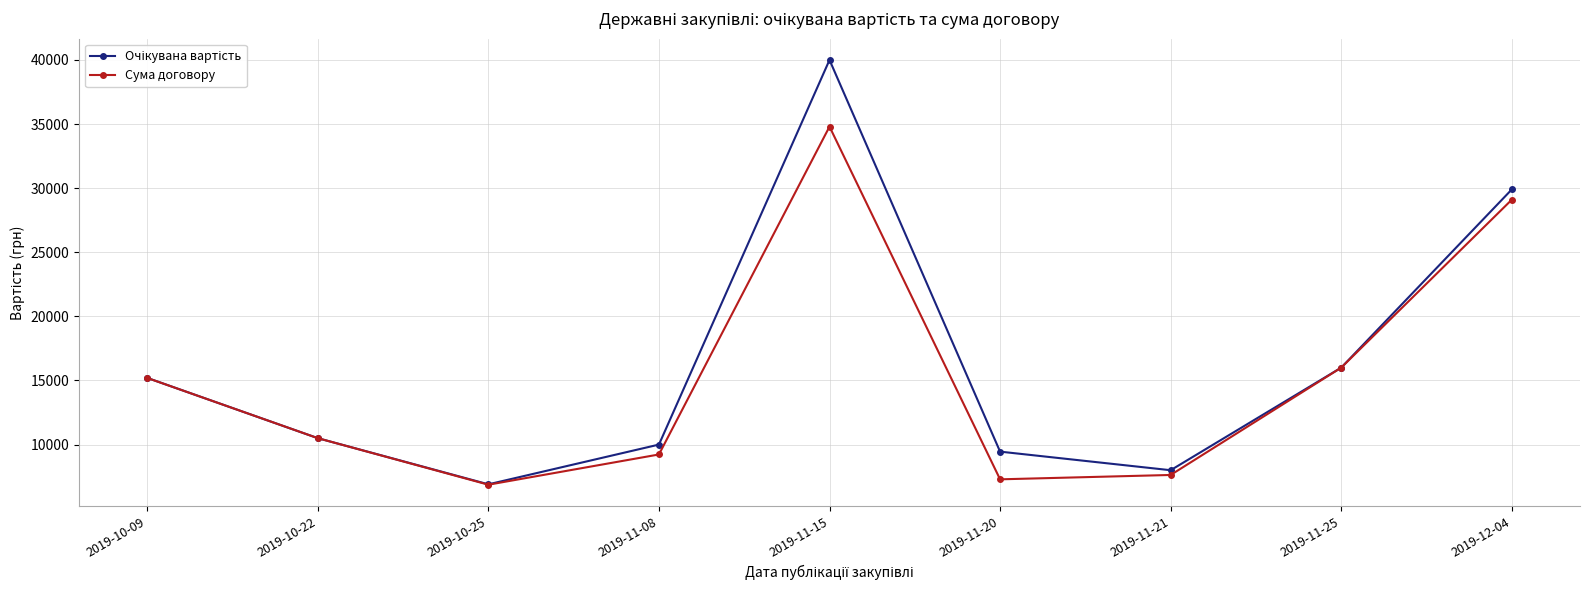

At which category does the chart reach its peak across all series?

2019-11-15